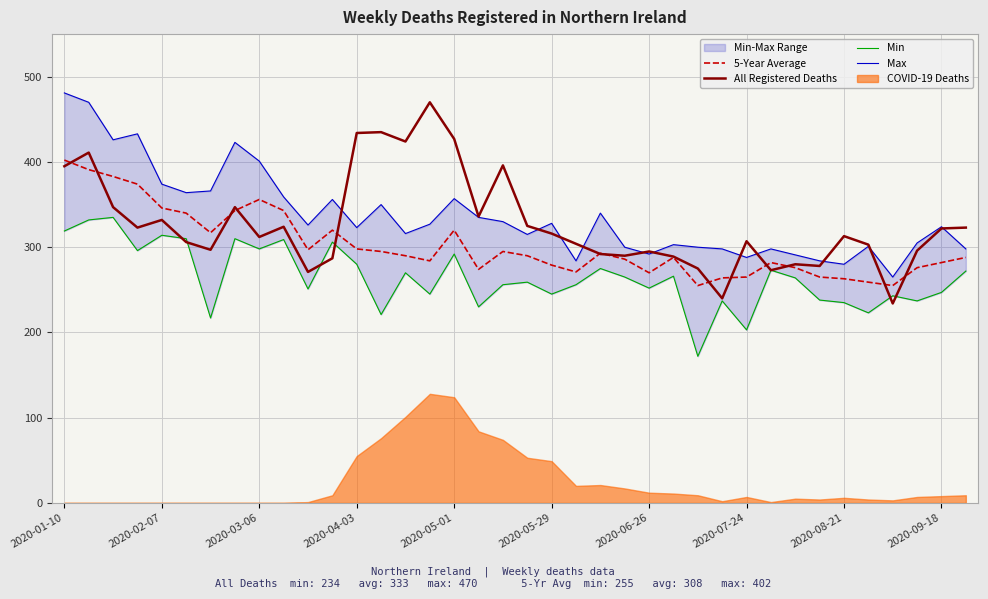

What is the difference between the Max values at 19 and 26?

15.0